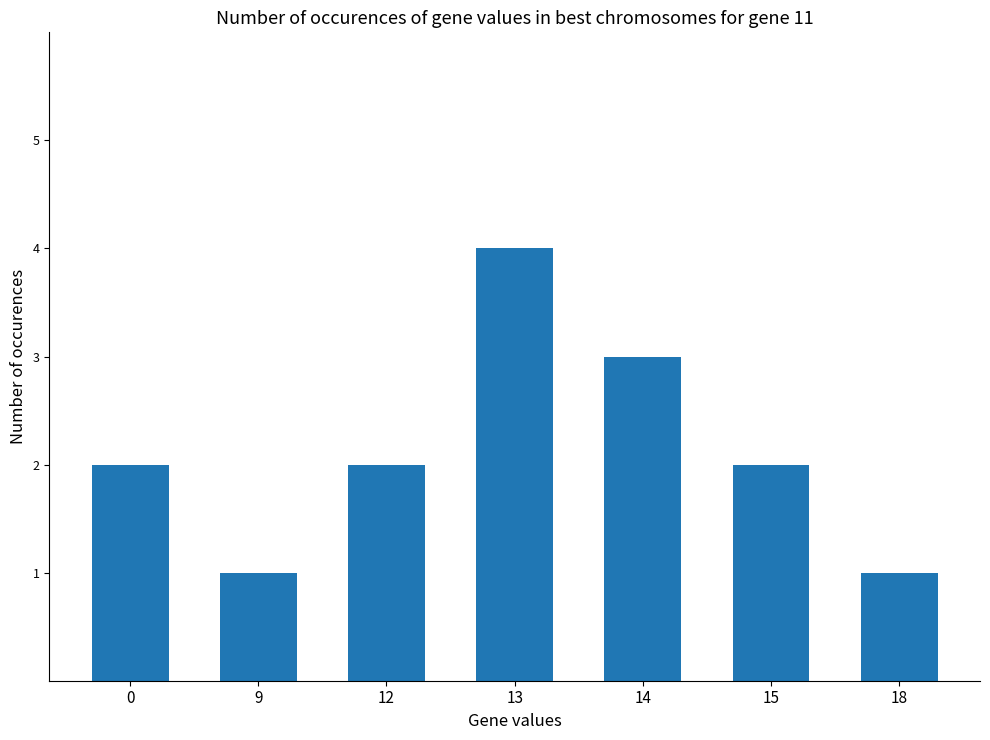

At which category does the chart reach its peak across all series?

13